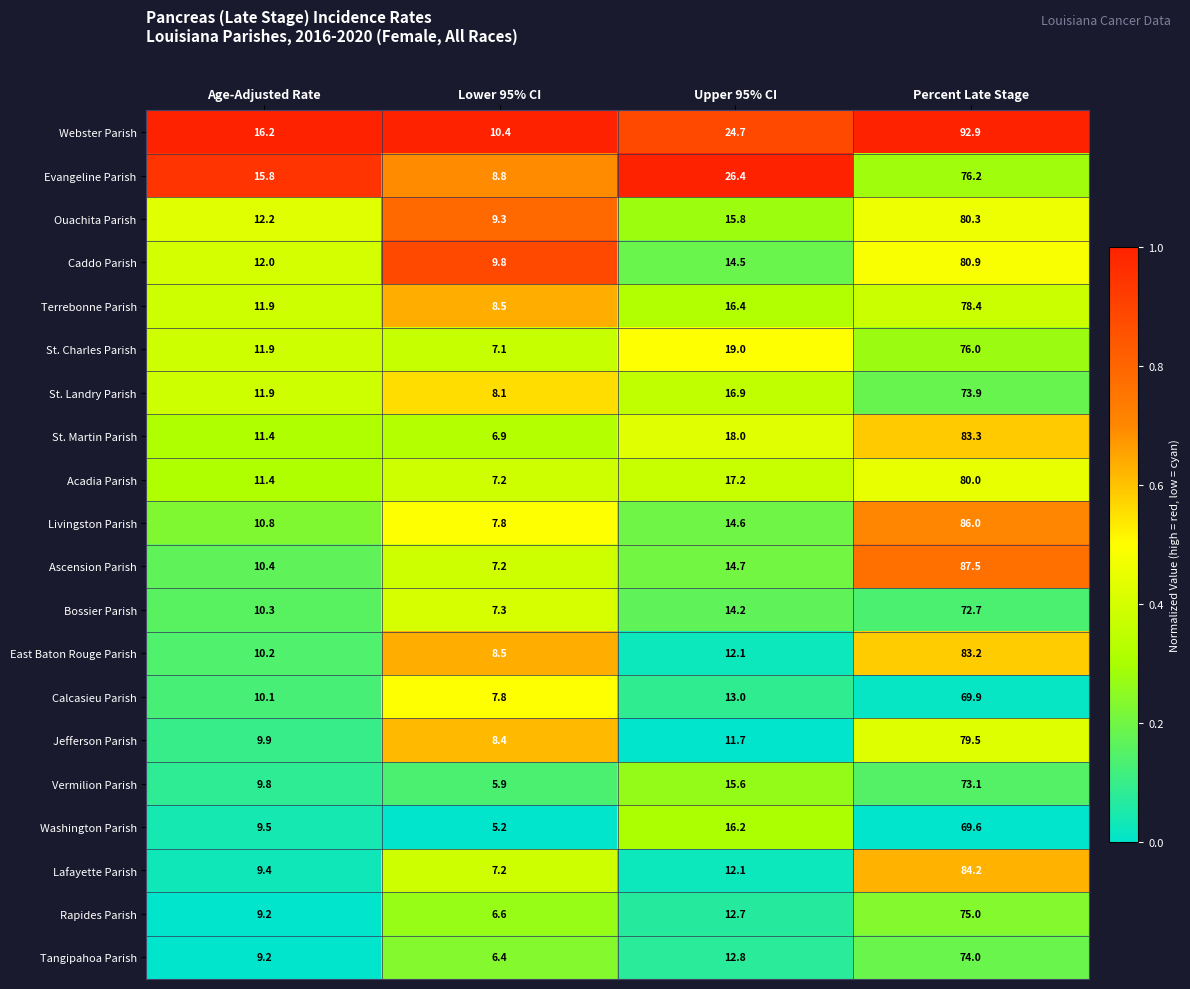

Which series has the widest spread of values?

Webster Parish